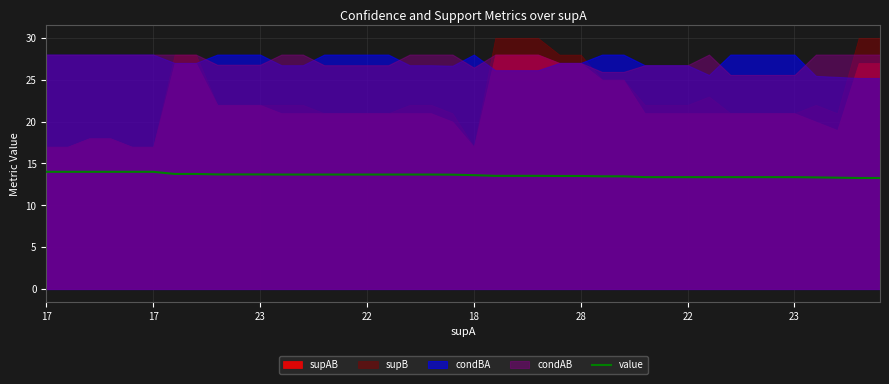

What is the average value?

13.6